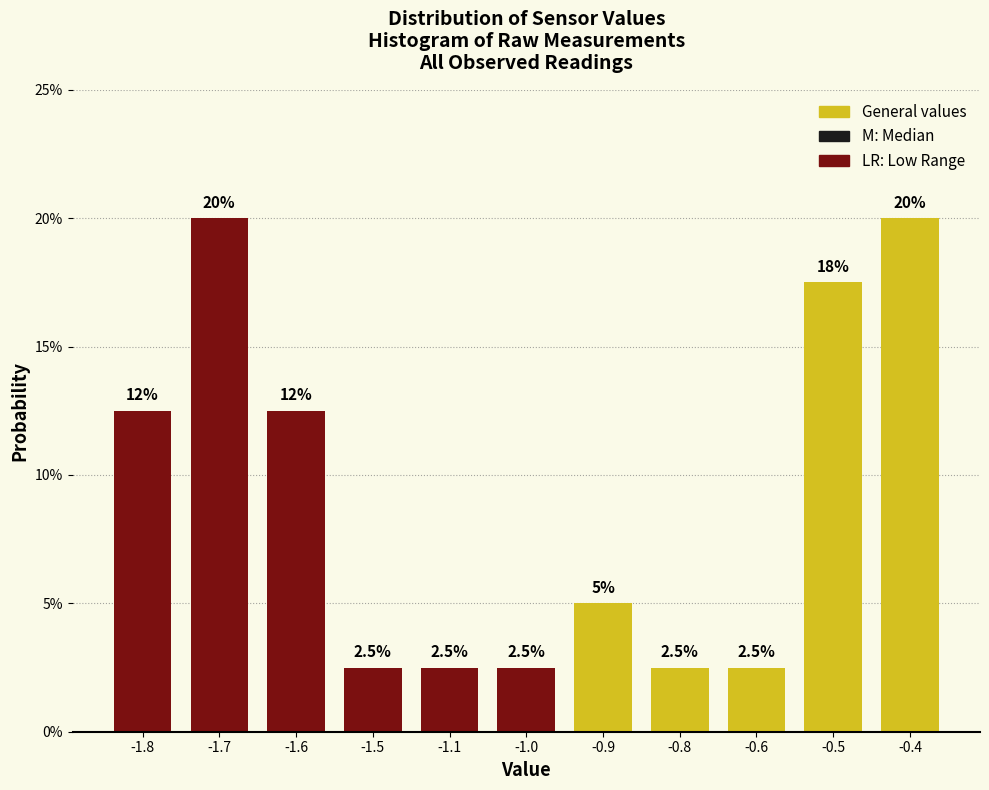

Are the bars horizontal?

No